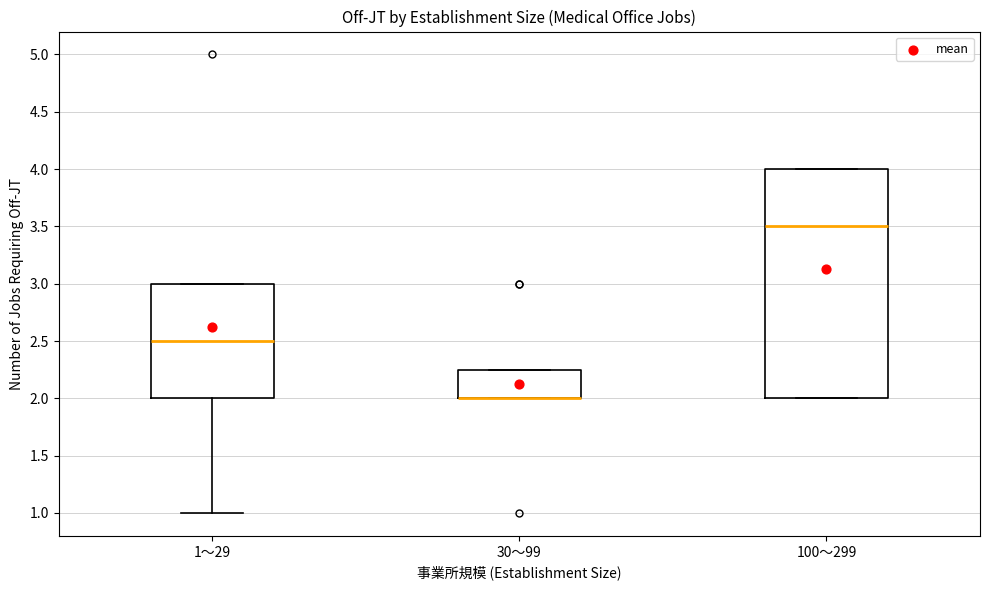

Reading left to right, transcribe this box plot: for each box, give where its median line is, the range the box spans, and where its two whiskers end, as read against the y-axis. The values are not printed on the chart, so give them approximately, as read against the axis.

1～29: median 2.50, box 2.00 to 3.00, whiskers 1.00 to 3.00
30～99: median 2.00 (drawn on the box's lower edge), box 2.00 to 2.25, whiskers 2.00 to 2.25
100～299: median 3.50, box 2.00 to 4.00, whiskers 2.00 to 4.00